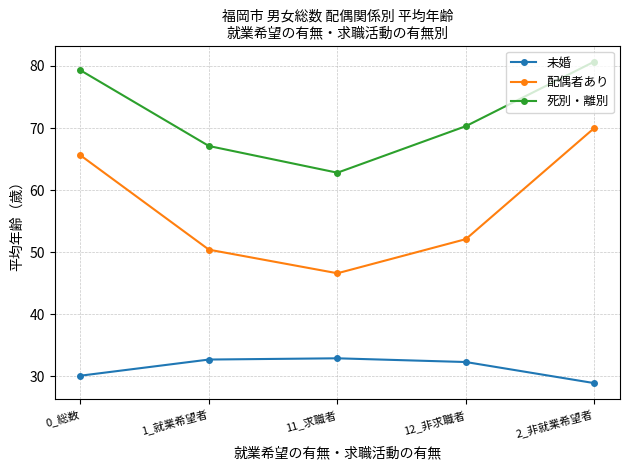

How many series are shown in this chart?

3